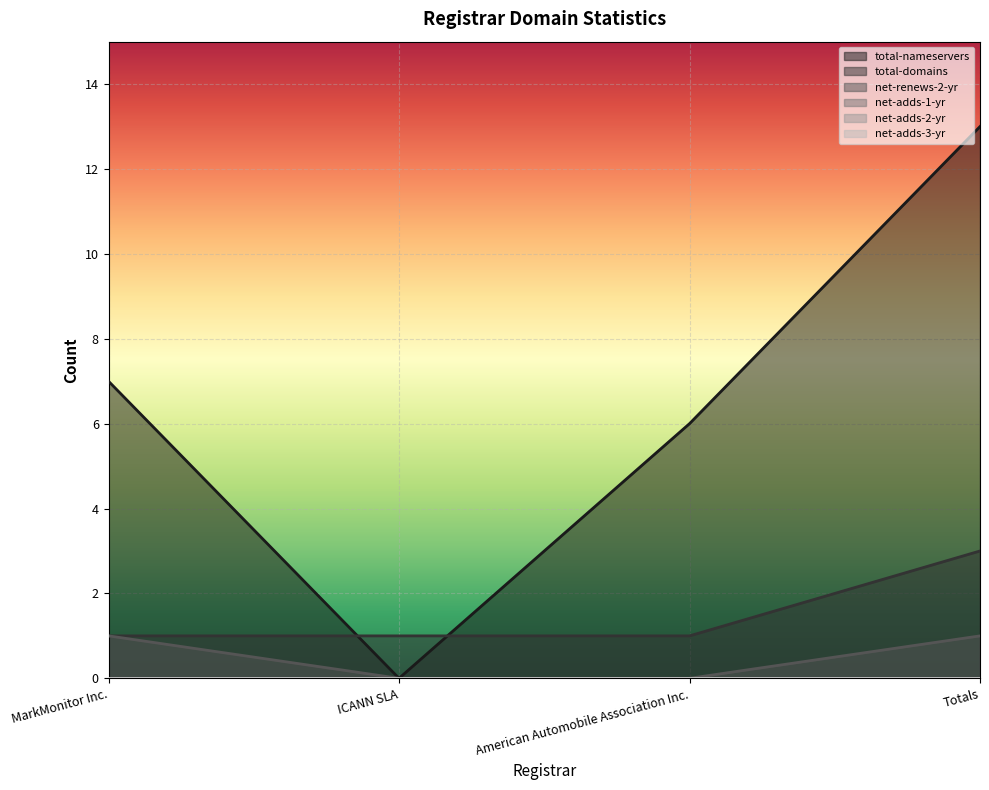

True or false: total-domains and total-nameservers cross at least once.

True